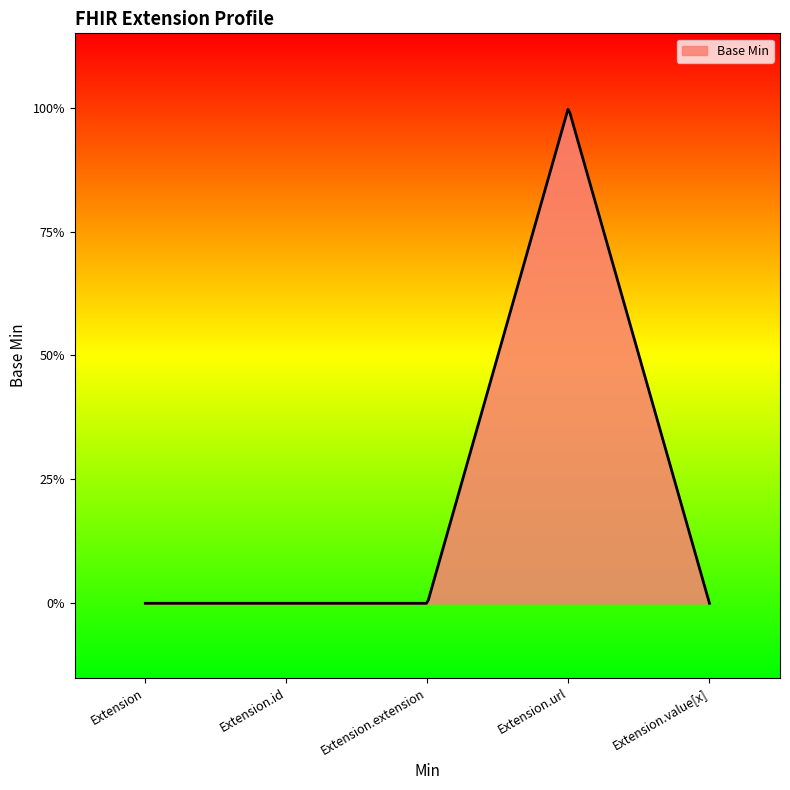

True or false: the data has more than 2 interior local peaks.

False